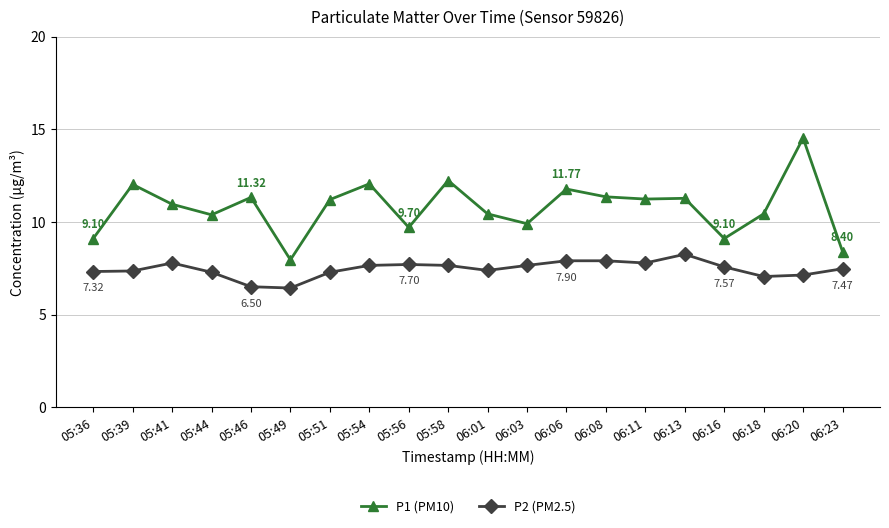

Which series has the largest range (max minus min)?

P1 (PM10)